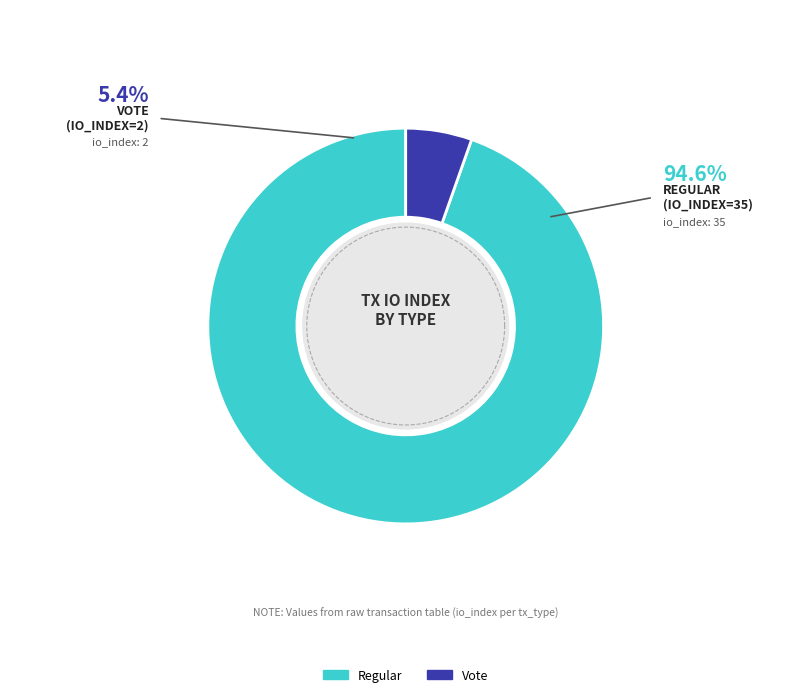

The Regular (io_index=35) slice represents 89% of the pie. True or false?

False